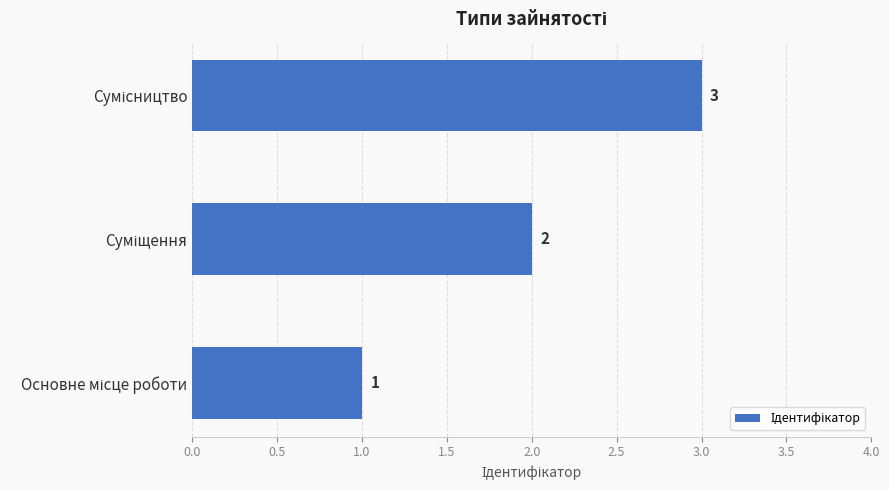

Count the values in the range 1 to 3.

3